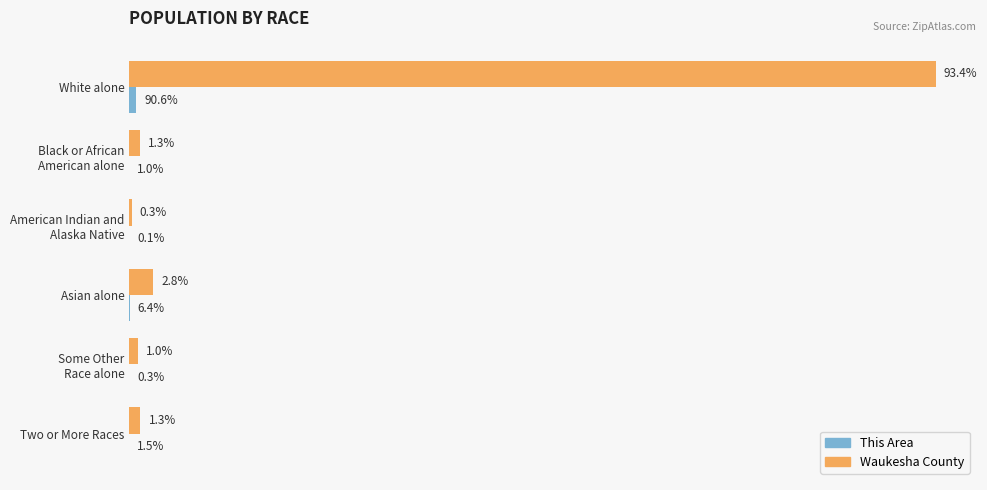

List the series in order of their peak value, lowest first.

This Area, Waukesha County